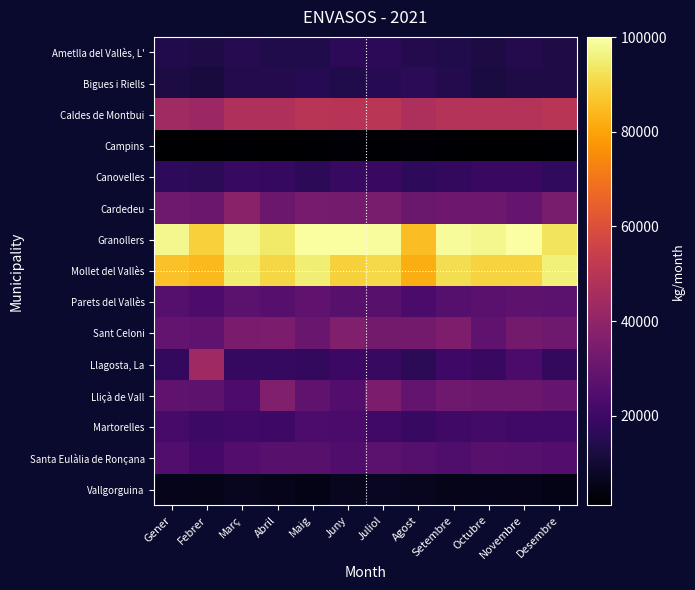

What is the greatest value displayed?

100082.1